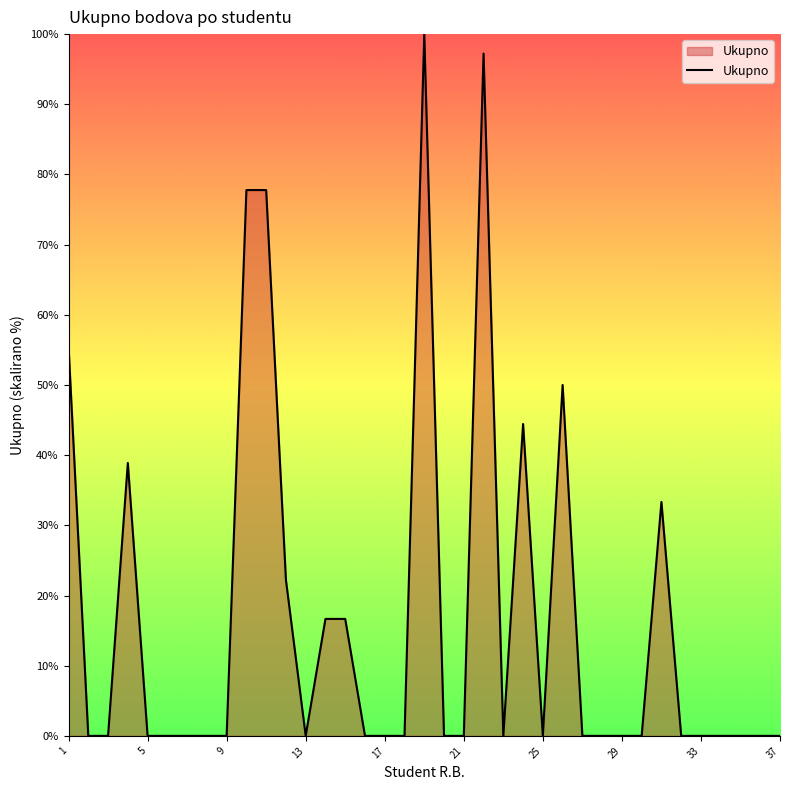

What is the difference between the maximum and minimum values?

100.0